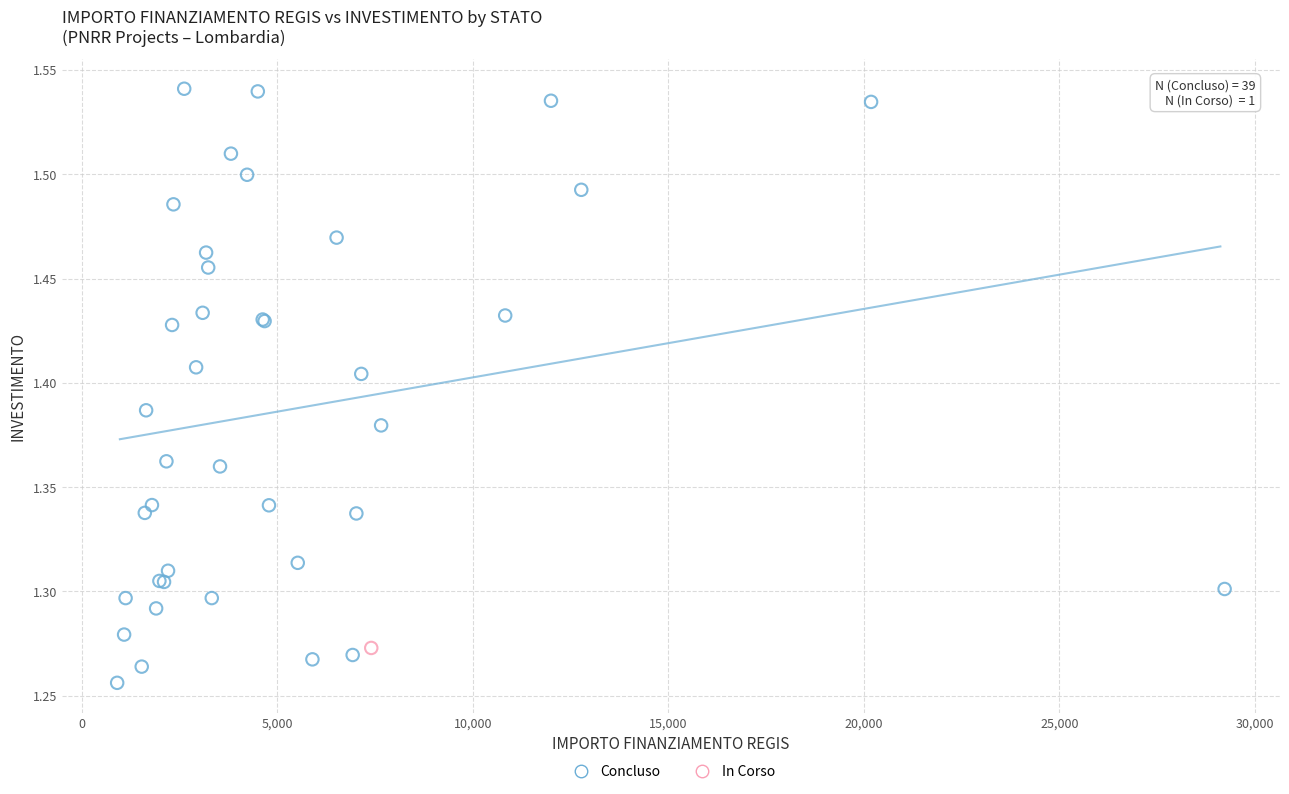

What are all the series names shown in the legend?

Concluso, In Corso